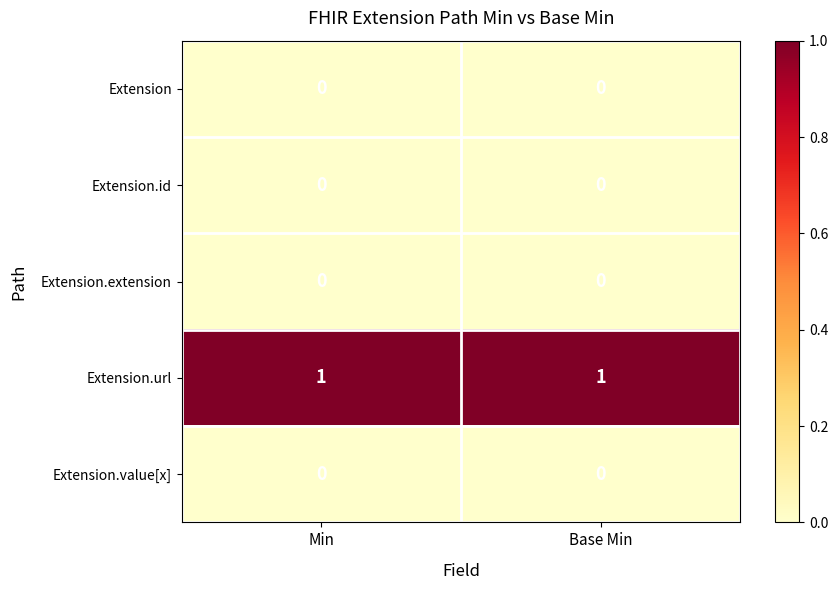

Reading right to left, list all the values displayed in this chart.

Extension: Base Min=0	Min=0
Extension.id: Base Min=0	Min=0
Extension.extension: Base Min=0	Min=0
Extension.url: Base Min=1	Min=1
Extension.value[x]: Base Min=0	Min=0